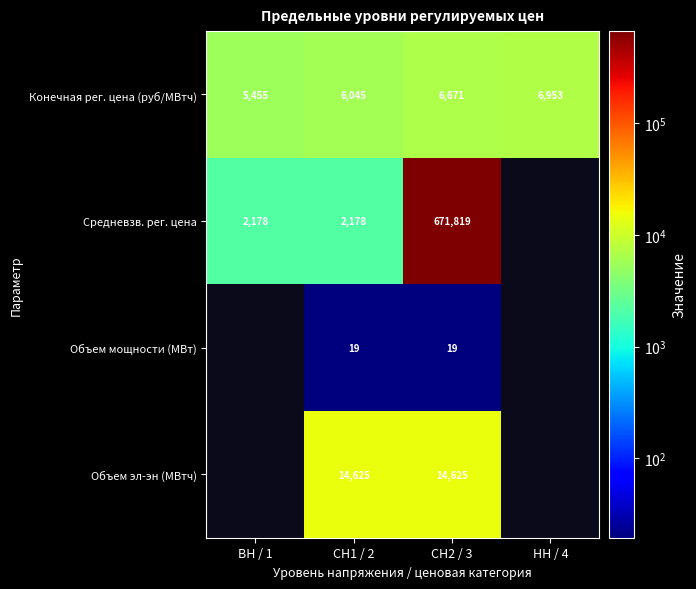

At which category is the sum across all series the highest?

СН2 / 3